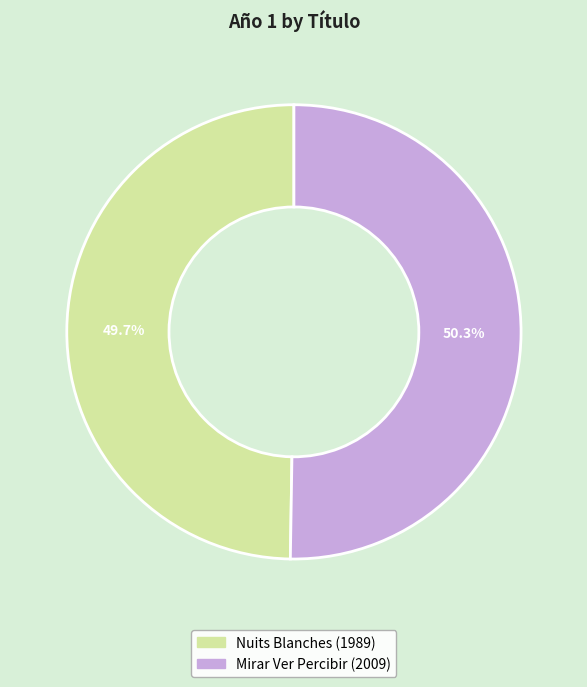

Which category has the biggest portion of the pie?

Mirar Ver Percibir